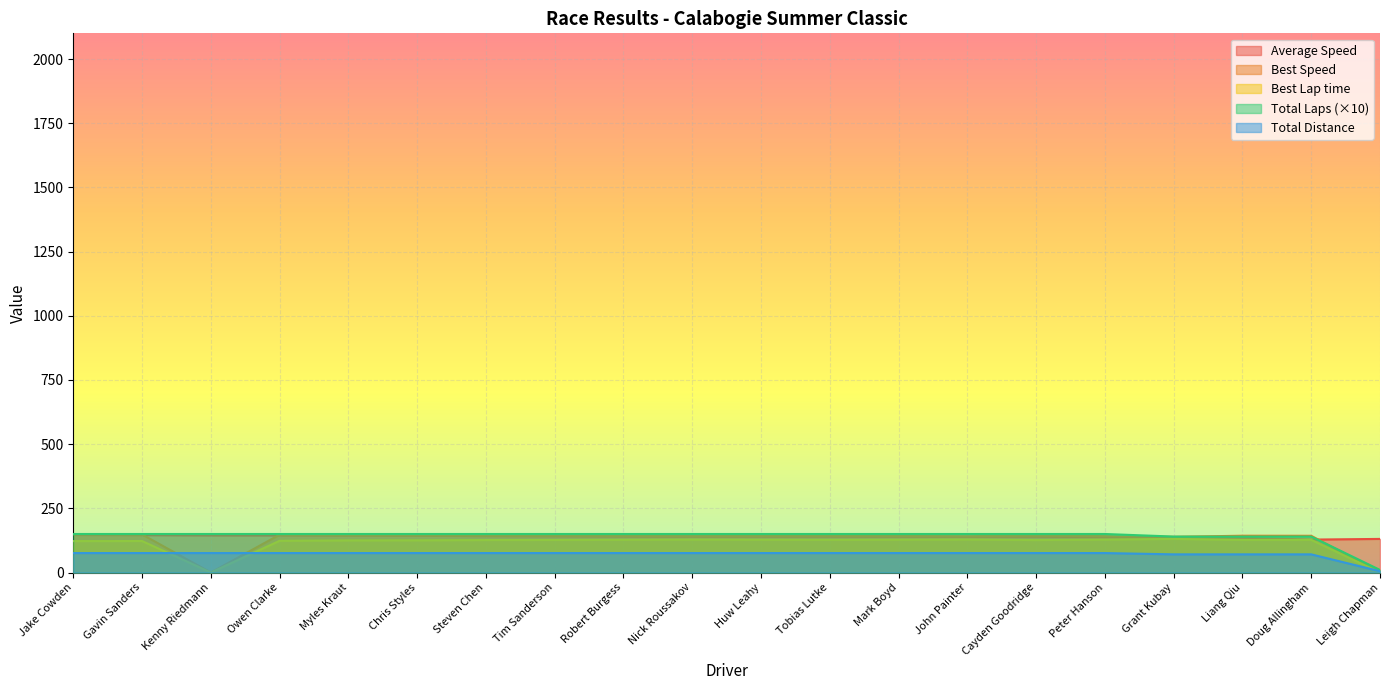

Does the chart display data point markers on the line(s)?

No